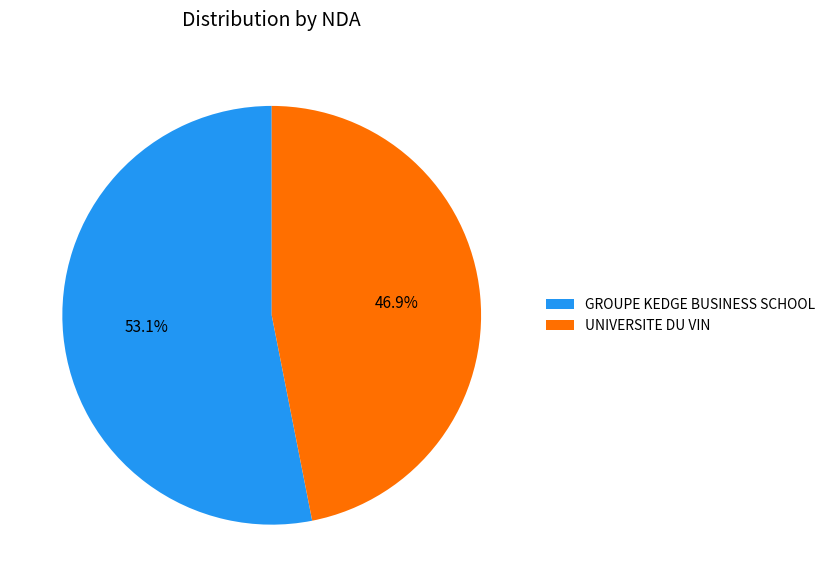

How many slices are in this pie chart?

2